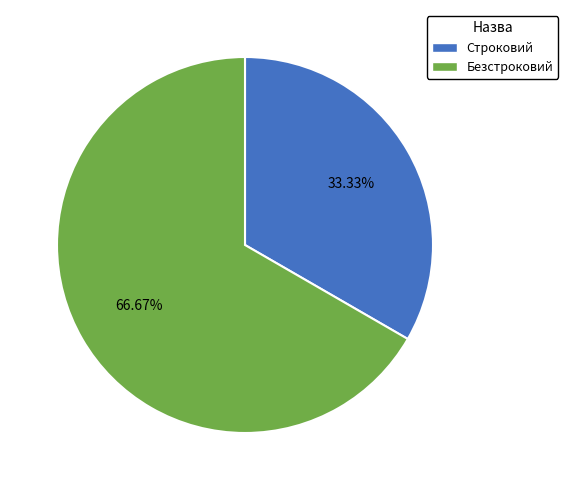

Which slice represents more than half of the pie?

Безстроковий